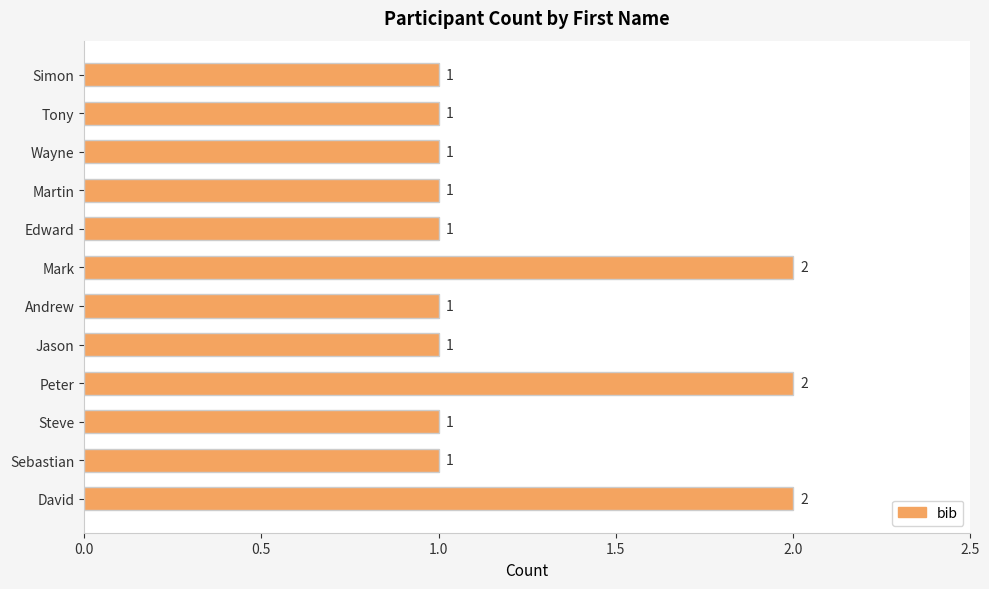

What is the smallest value displayed?

1